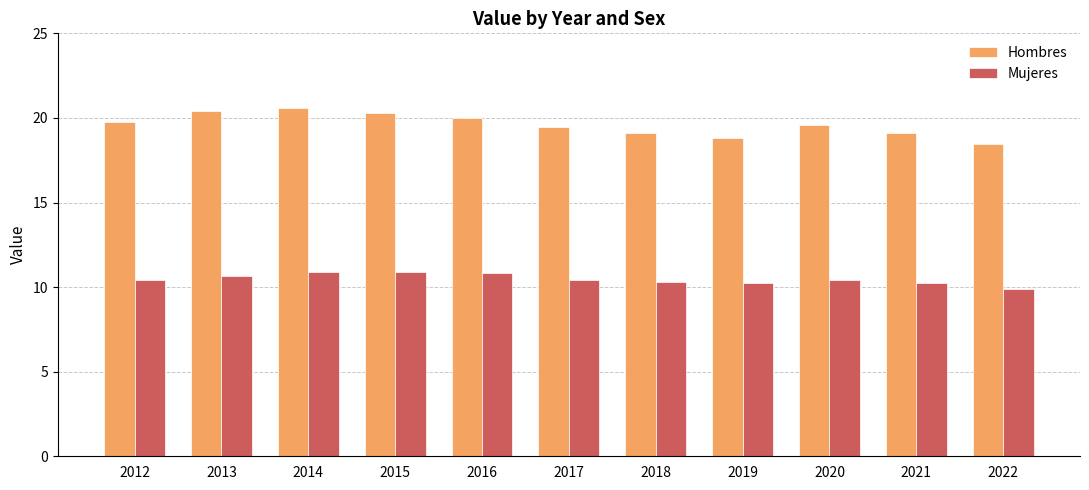

What is the approximate value of Hombres at 2013?

20.4